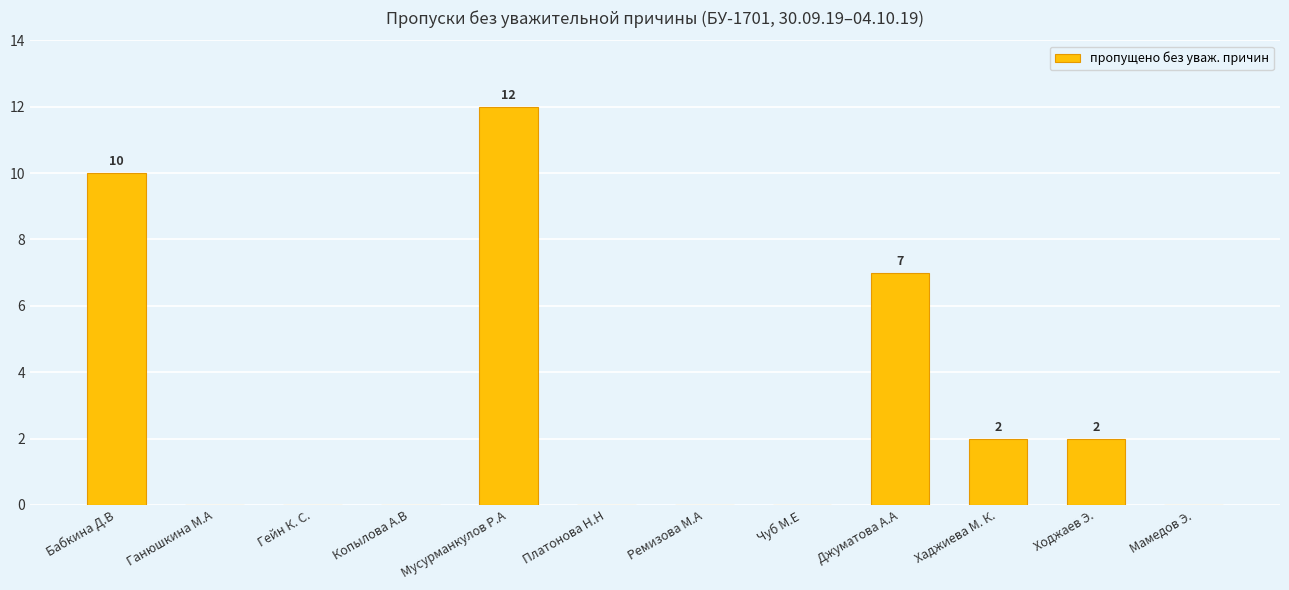

Is it true that the value at Мусурманкулов Р.А is 3?

False